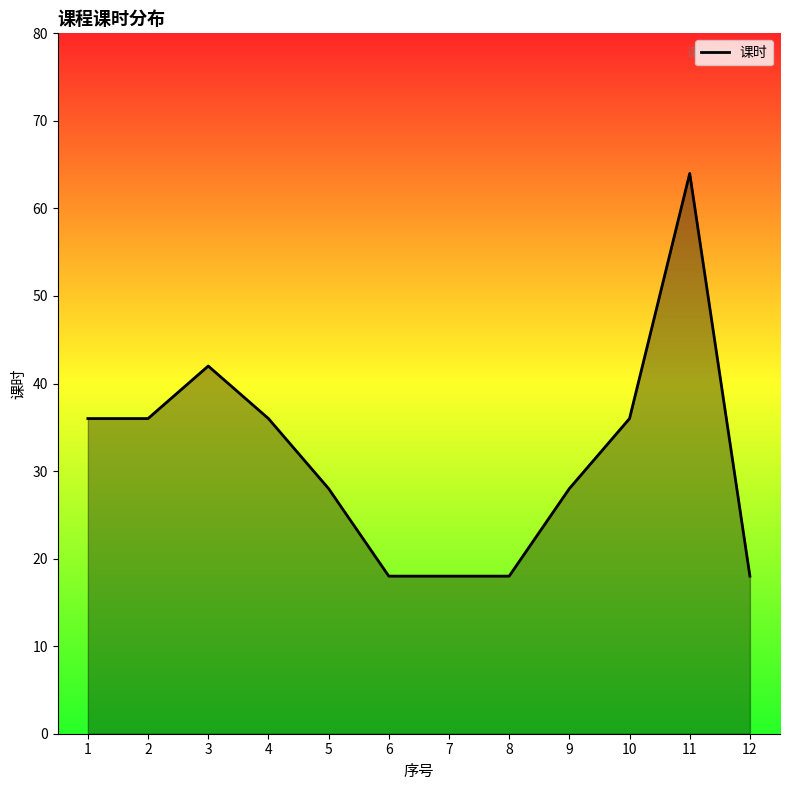

Which has a higher value, 3 or 4?

3